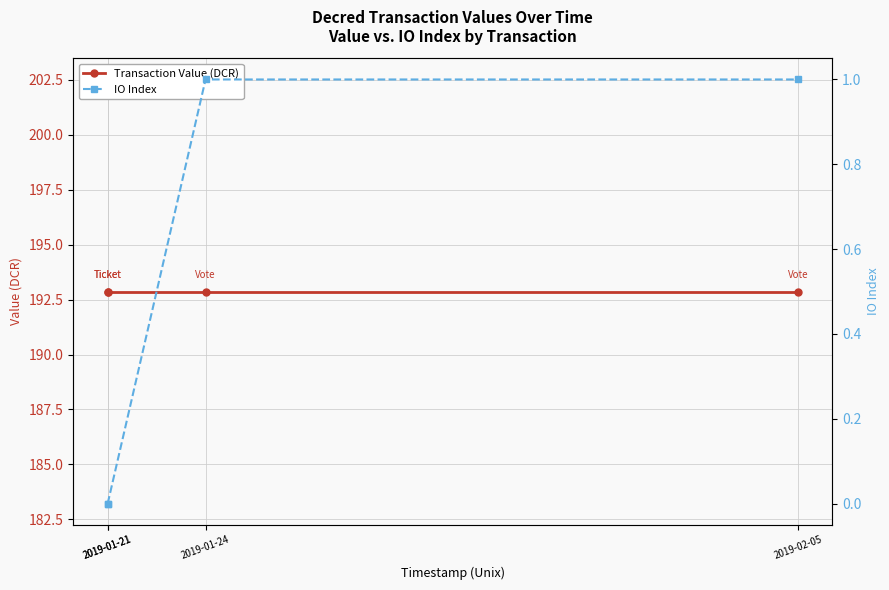

List the series in order of their overall mean, lowest first.

IO Index, Transaction Value (DCR)